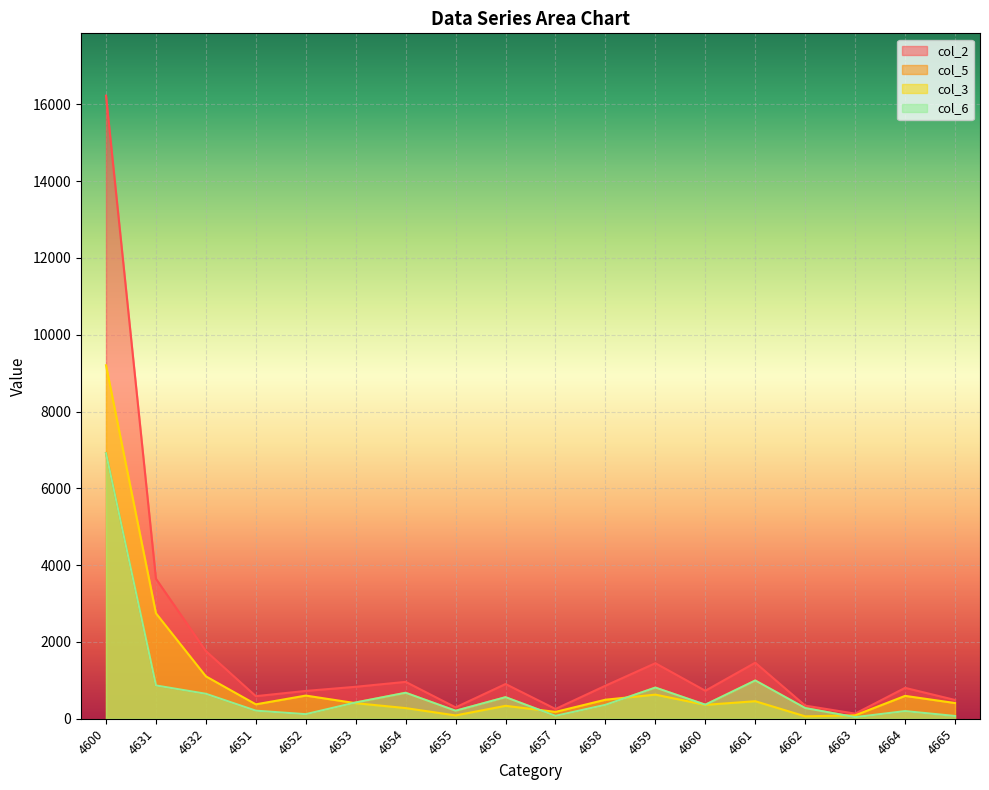

What is the smallest value displayed?

41